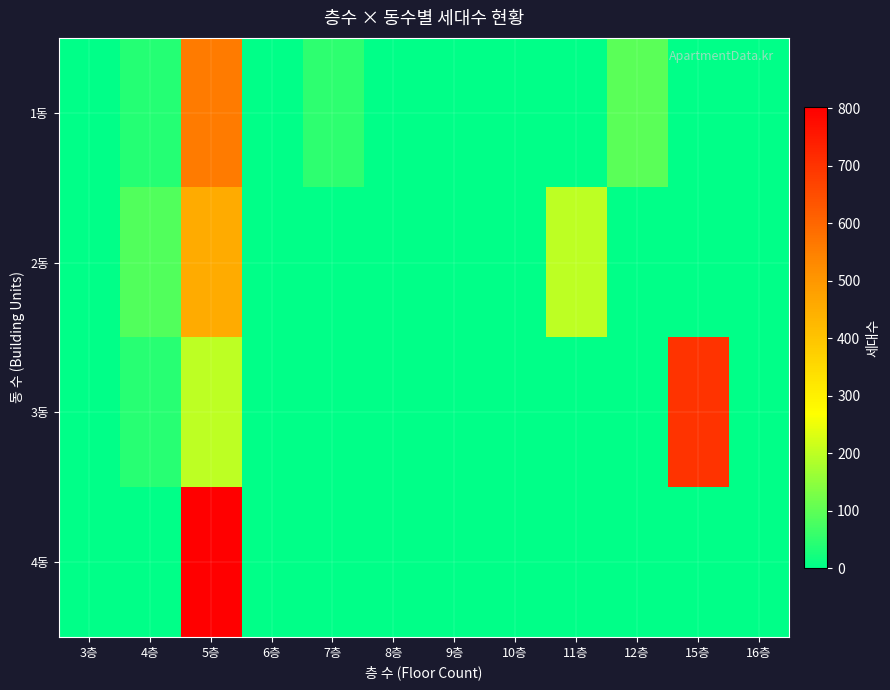

What is the total value across all series at 11층?

199